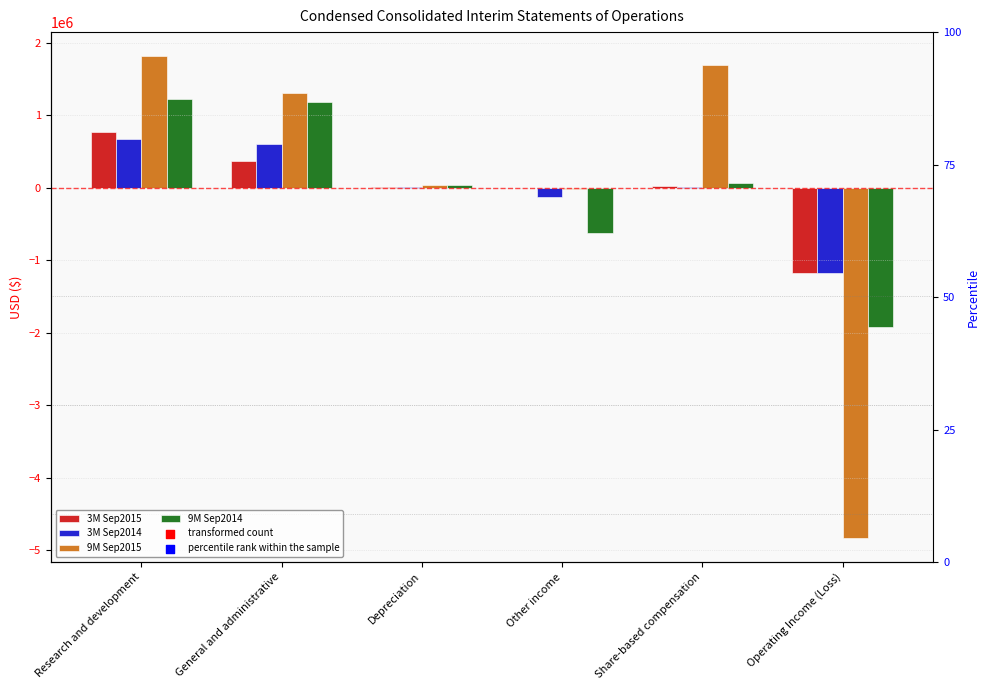

What are all the series names shown in the legend?

3M Sep2015, 3M Sep2014, 9M Sep2015, 9M Sep2014